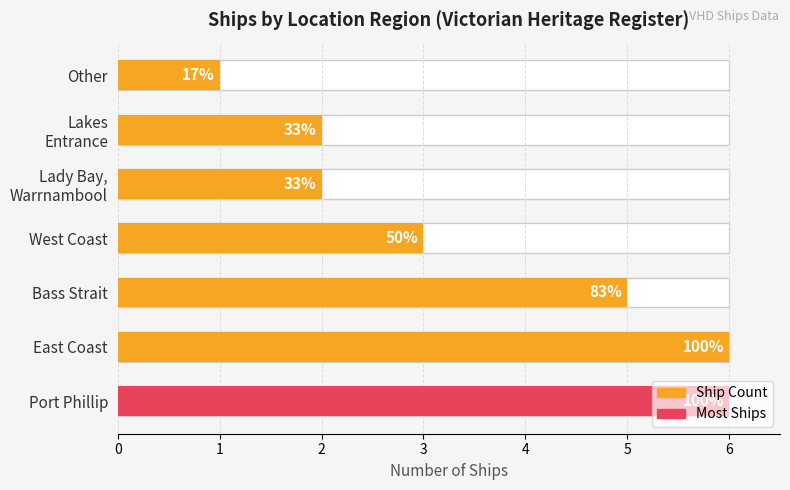

What is the difference between the maximum and minimum values?

5